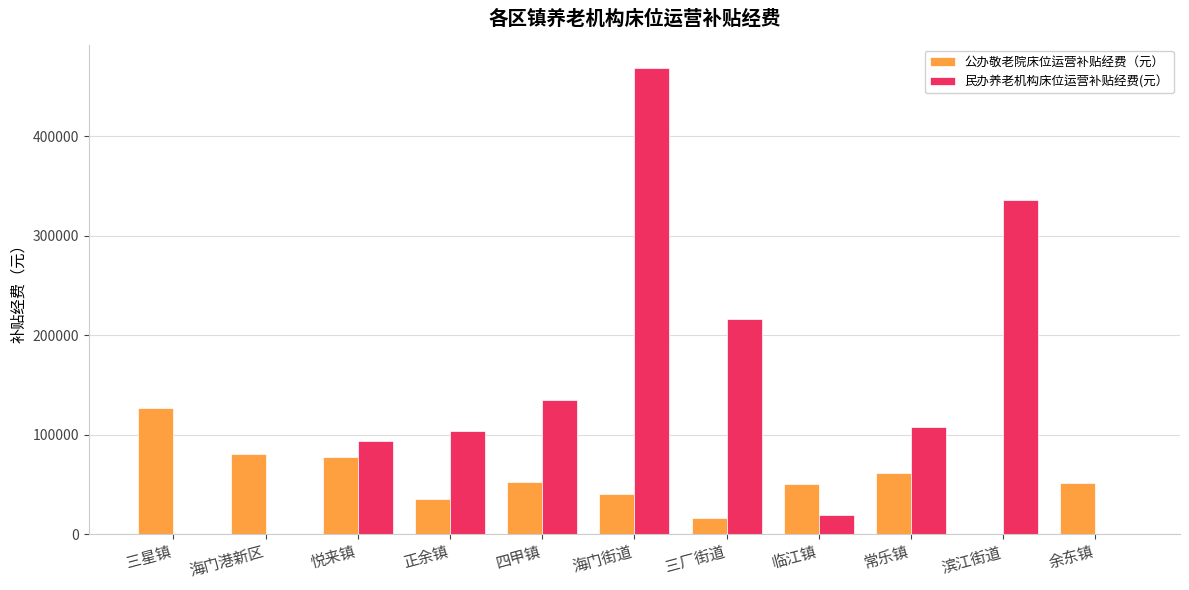

Is it true that 民办养老机构床位运营补贴经费(元） equals 257053 at 余东镇?

False